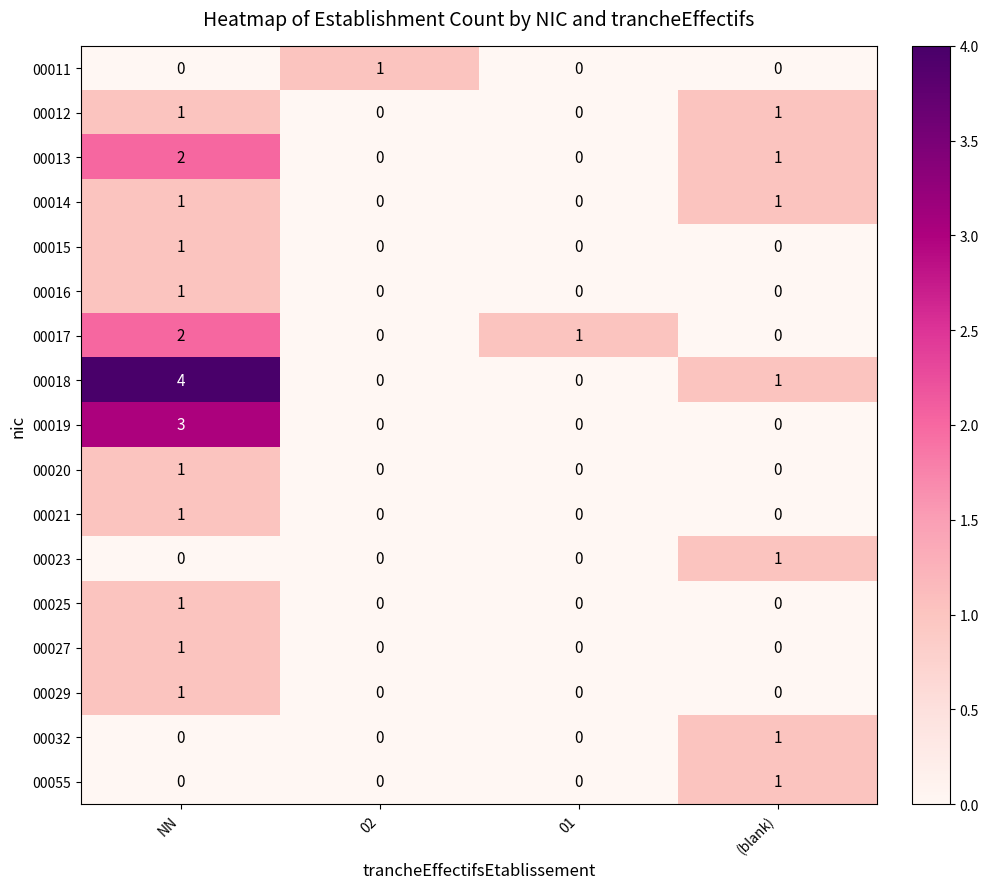

At which label does 00032 reach its peak?

(blank)